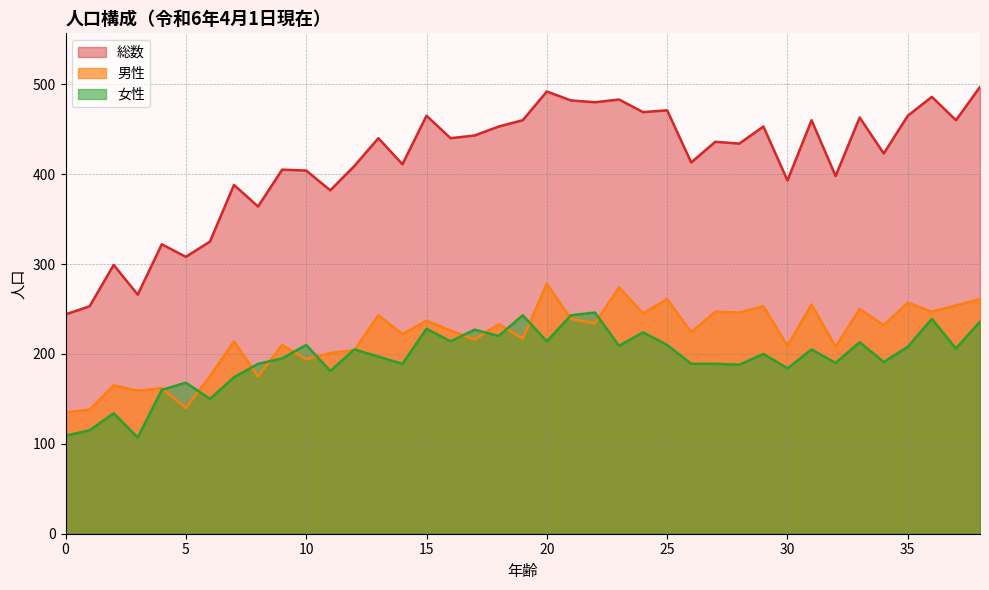

How many lines are shown in the chart?

3